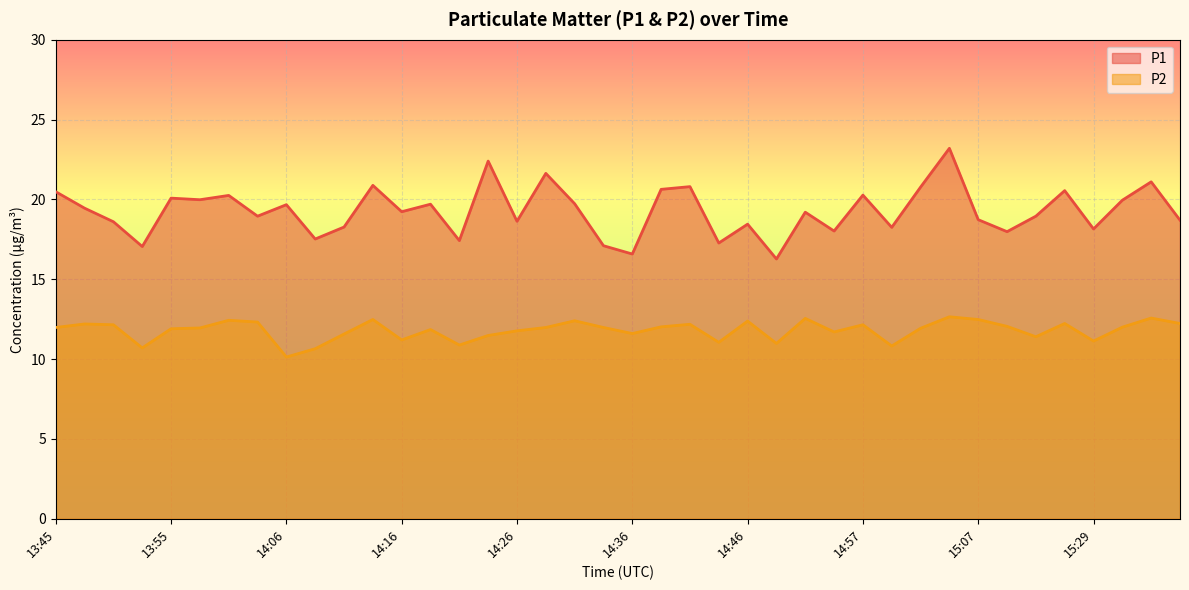

Is it true that P2 equals 12.2 at 14:57?

True